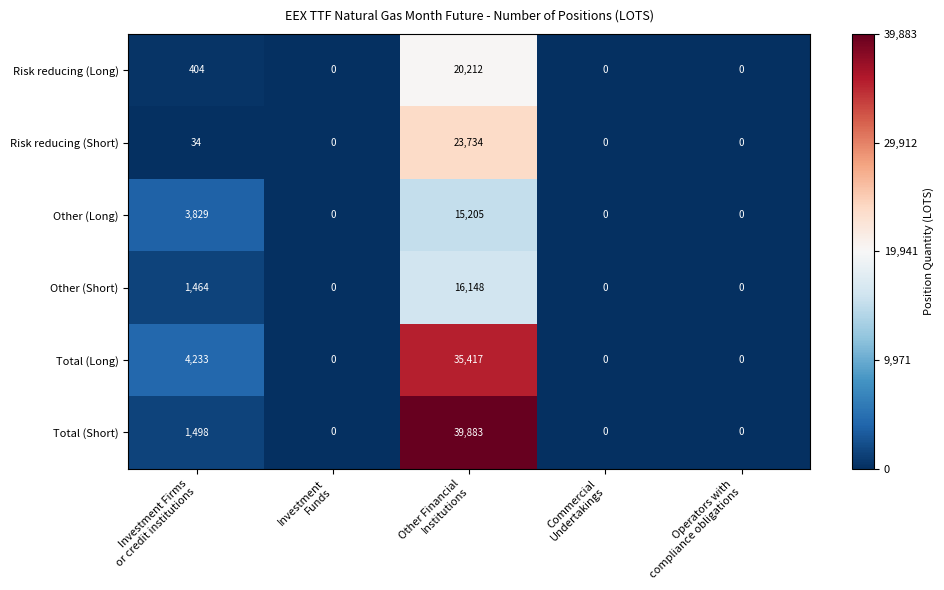

What is the greatest value displayed?

39883